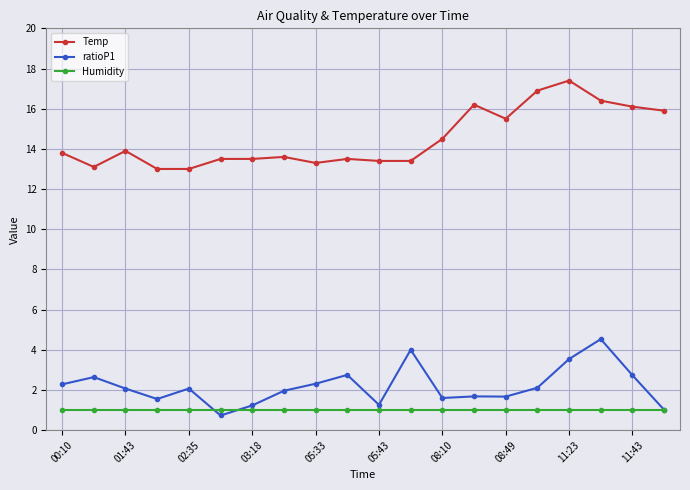

What is the greatest value displayed?

17.4